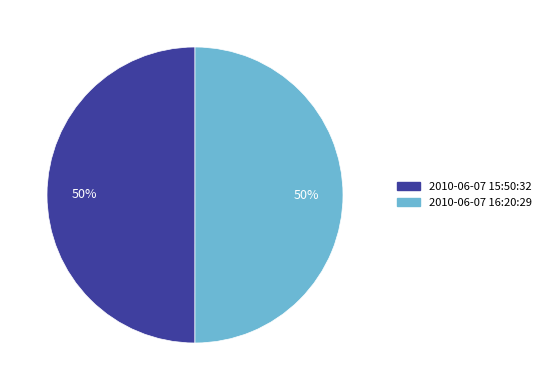

Is it true that 2010-06-07 16:20:29 is 50% of the pie?

True